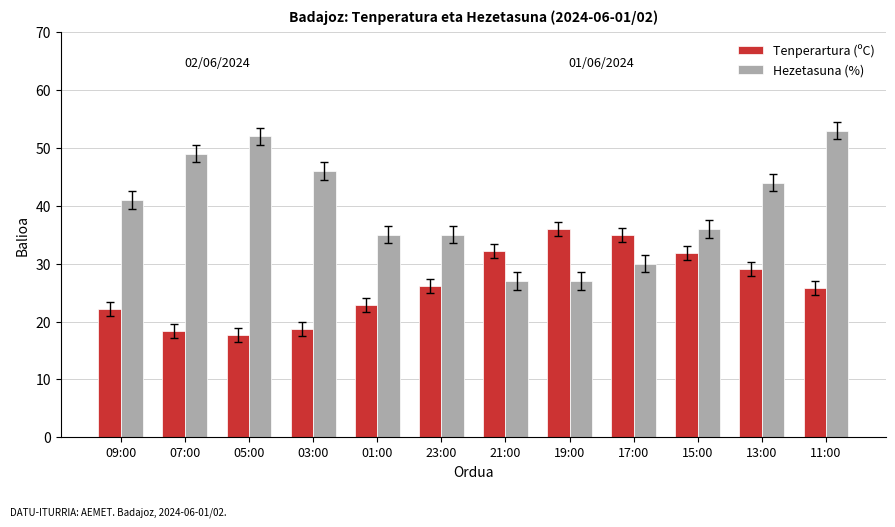

Where is Hezetasuna (%) nearest to the value 40?

09:00